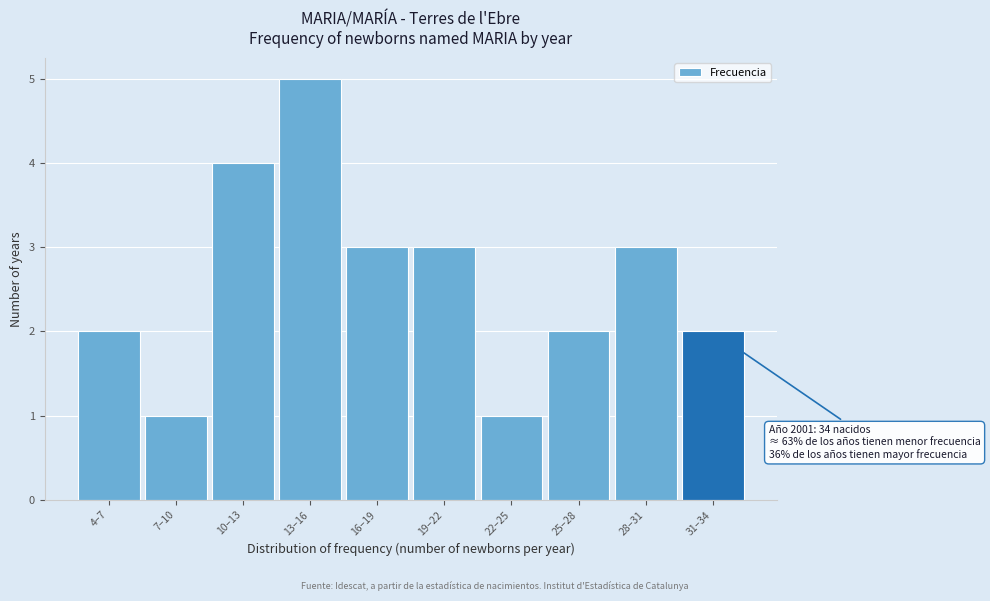

Reading right to left, extract all data points from this chart.

31–34=2	28–31=3	25–28=2	22–25=1	19–22=3	16–19=3	13–16=5	10–13=4	7–10=1	4–7=2